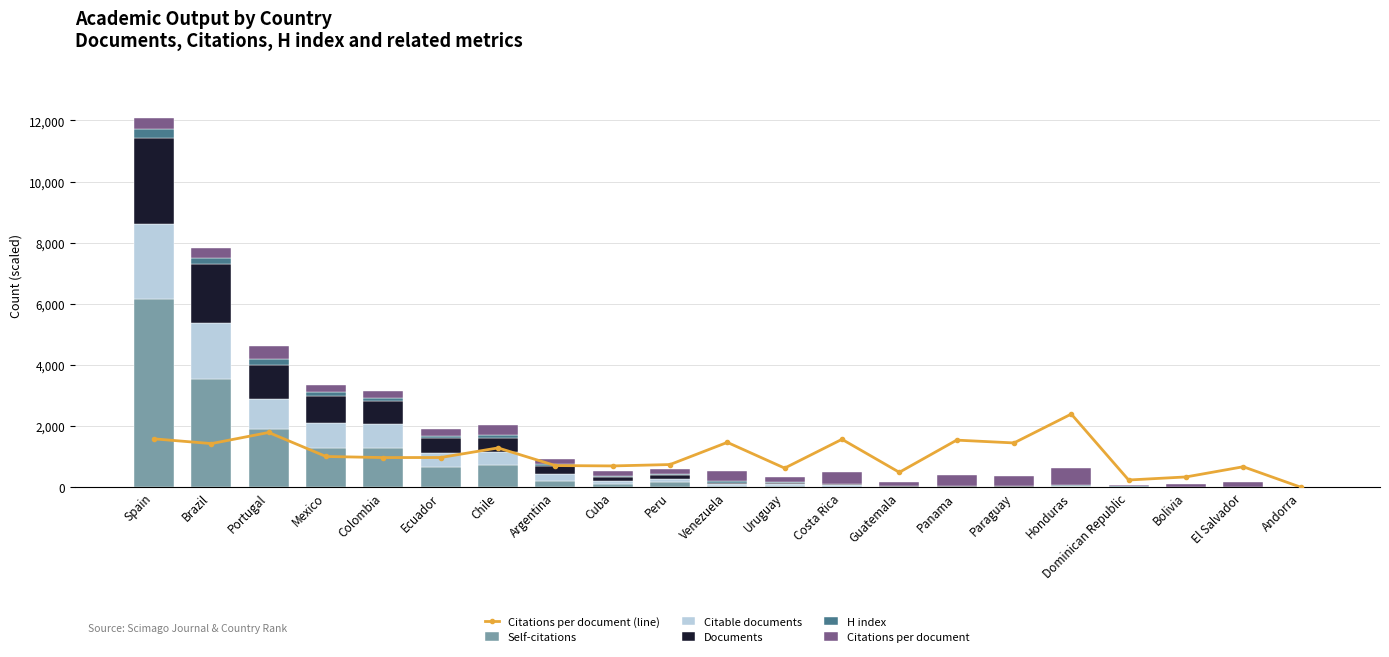

How many values in Citations per document are above zero?

20